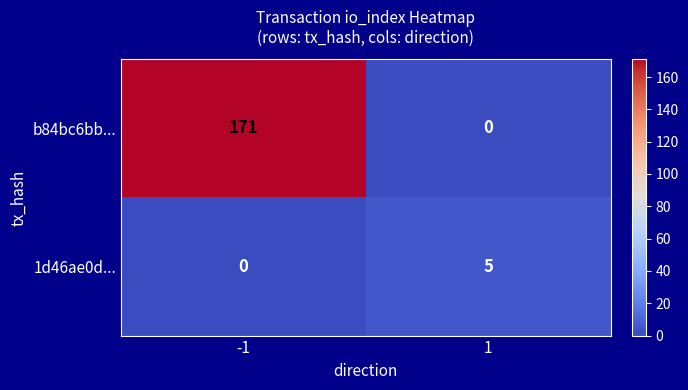

List the series in order of their overall mean, highest first.

b84bc6bb..., 1d46ae0d...